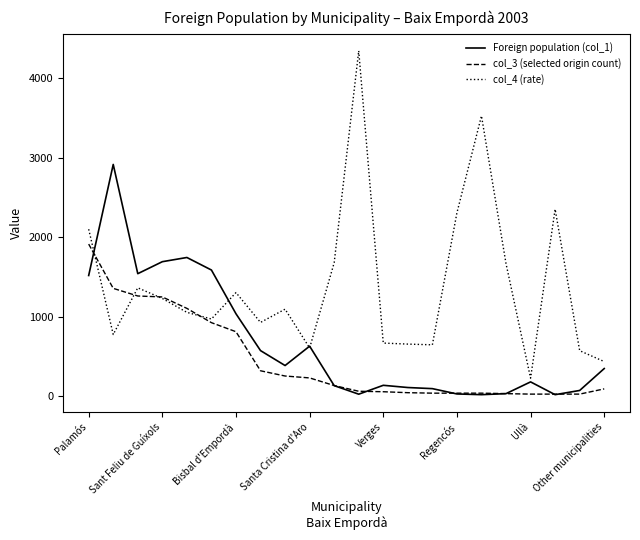

Which series has the largest total across all categories?

col_4 (rate)